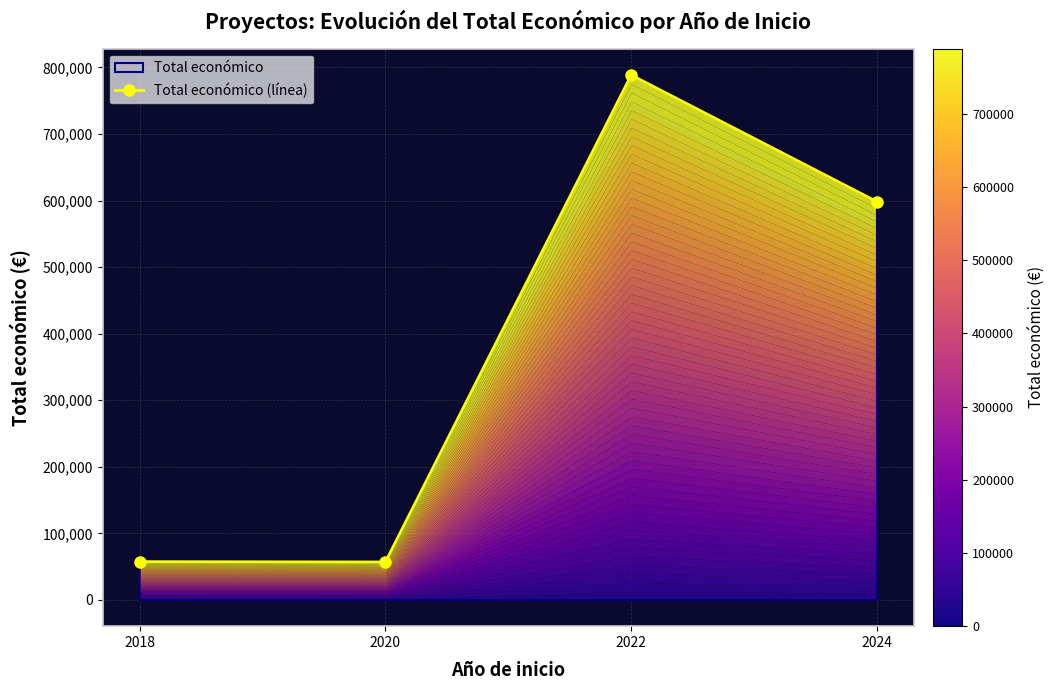

Reading right to left, transcribe all the data shown in this chart.

598303	788620	56980	57500